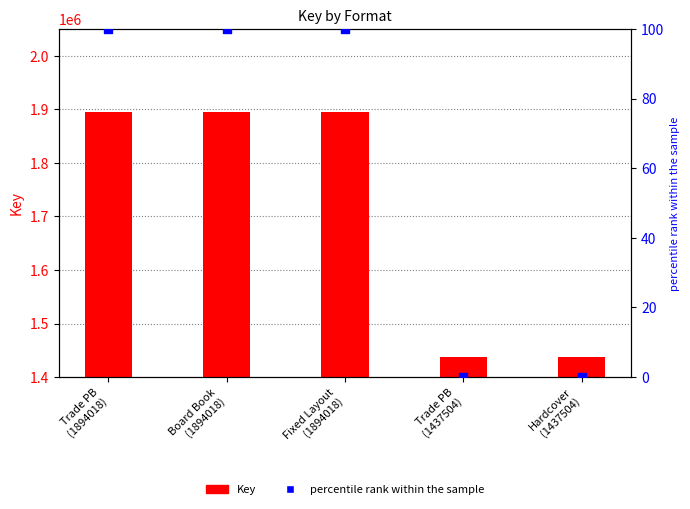

Which series has the largest total across all categories?

Key